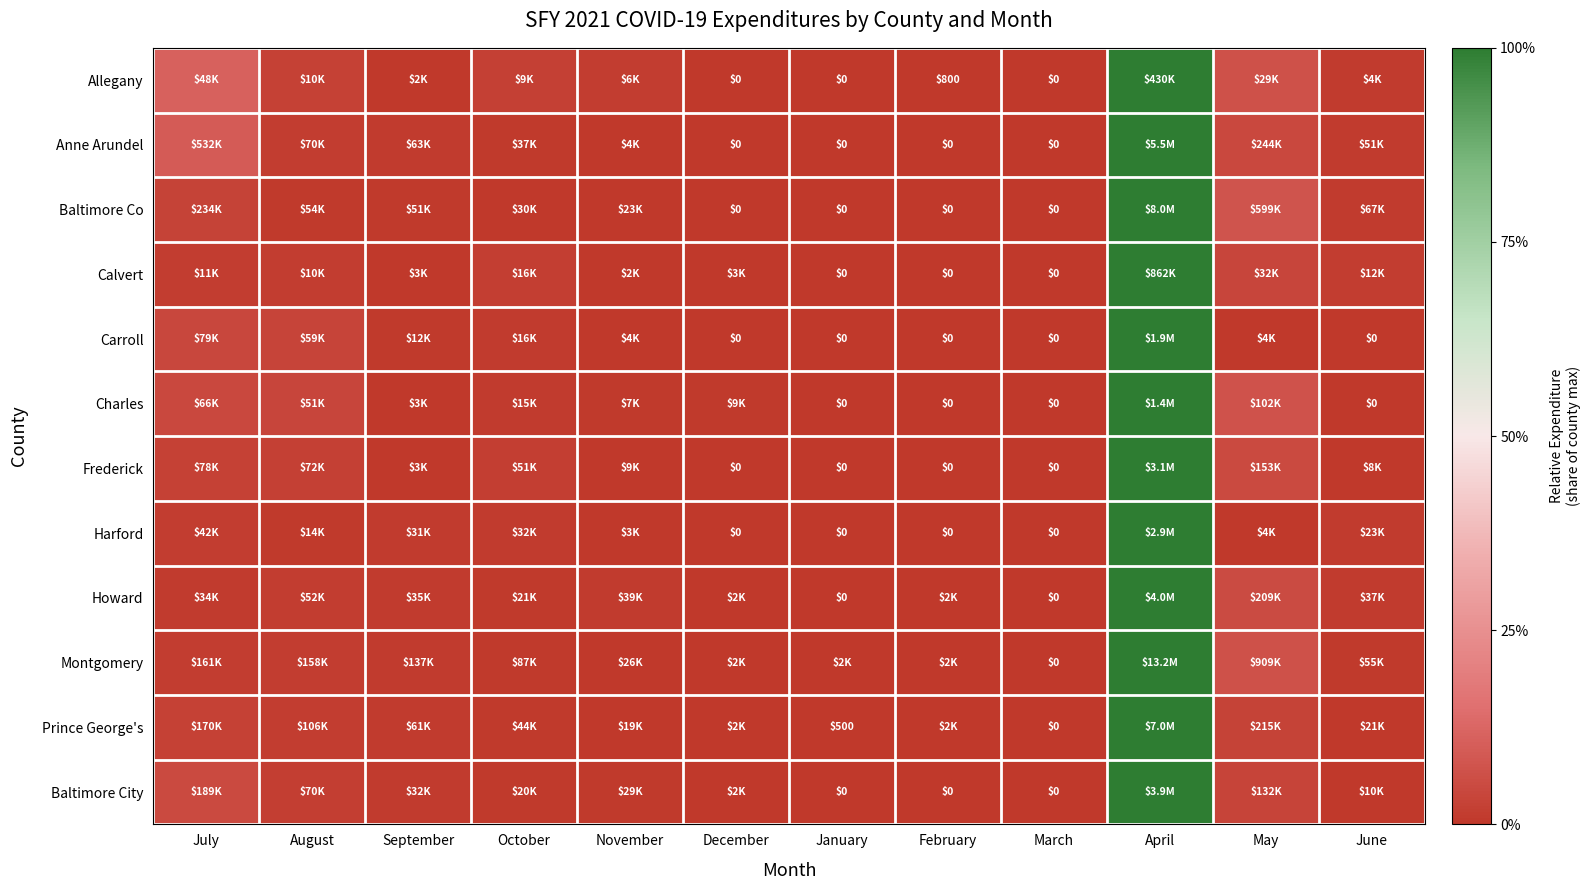

Rank the categories by Carroll value from highest to lowest.

April, July, August, October, September, May, November, December, January, February, March, June